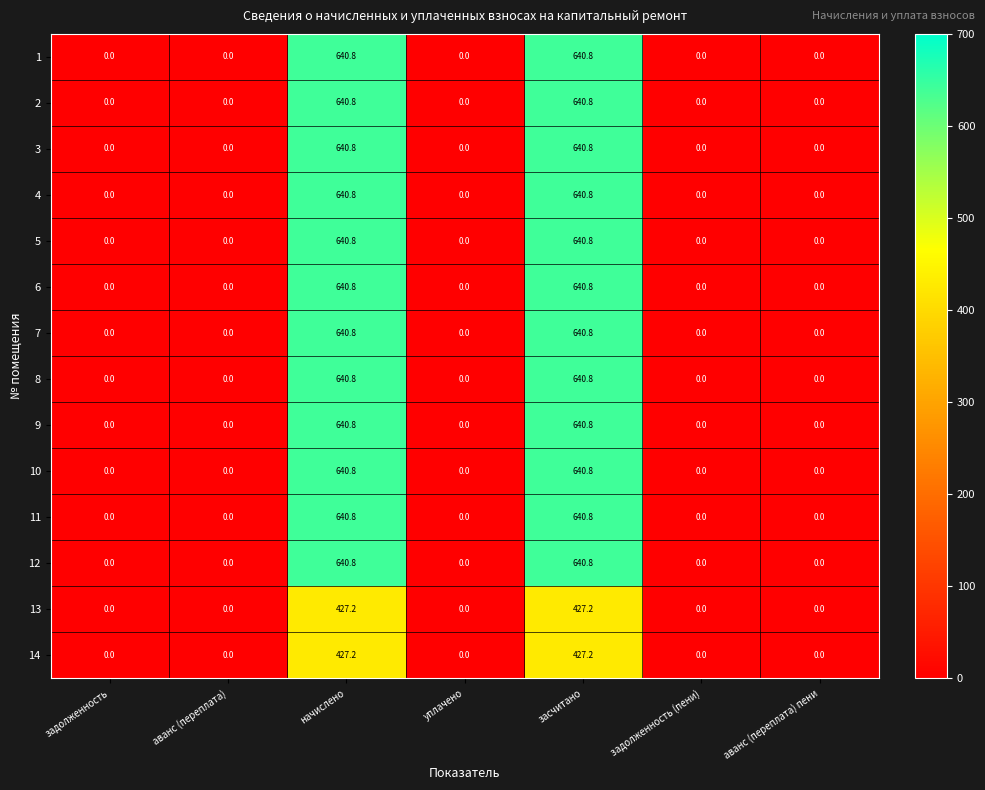

What is the maximum value shown in the chart?

640.8